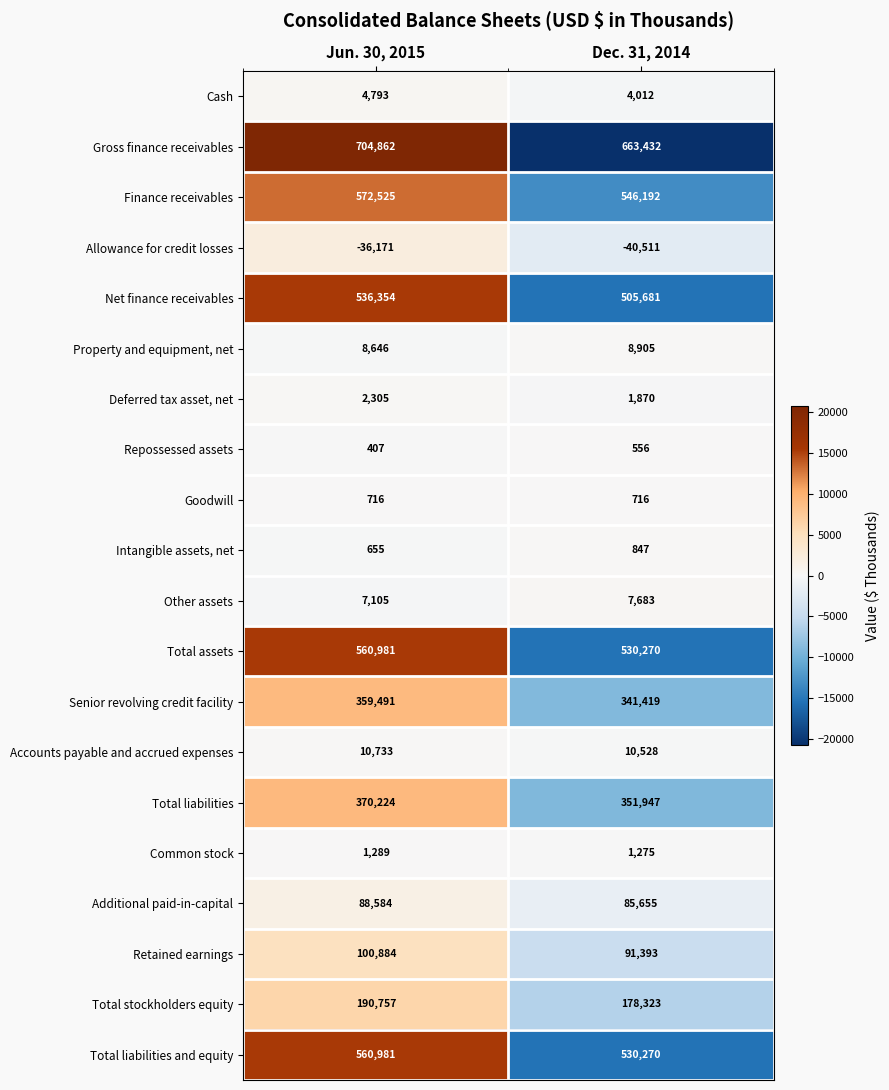

How many values in the Cash series are below 4793?

1